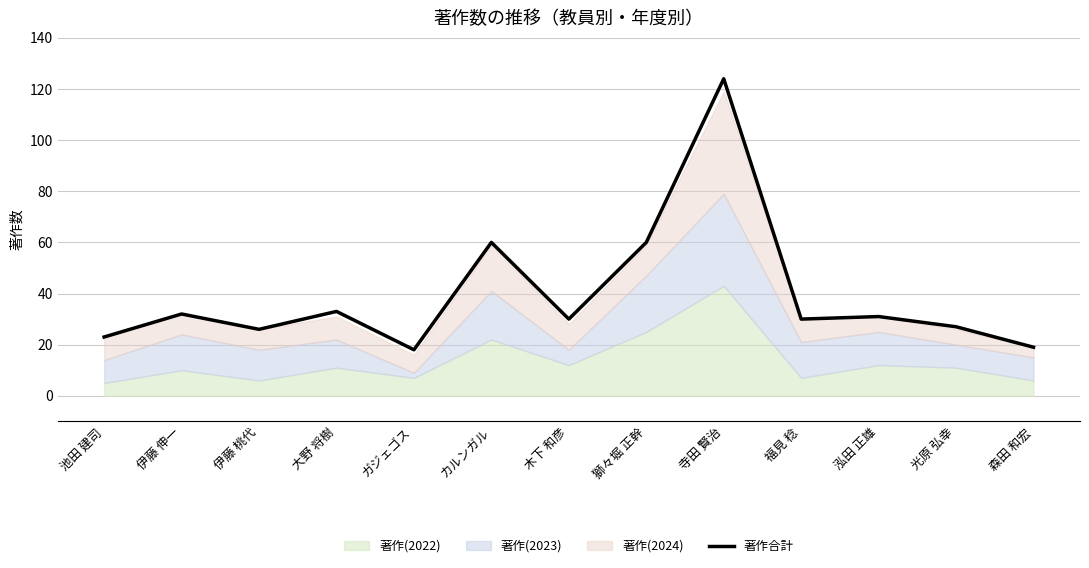

Between 伊藤 桃代 and 大野 将樹, which is larger?

大野 将樹